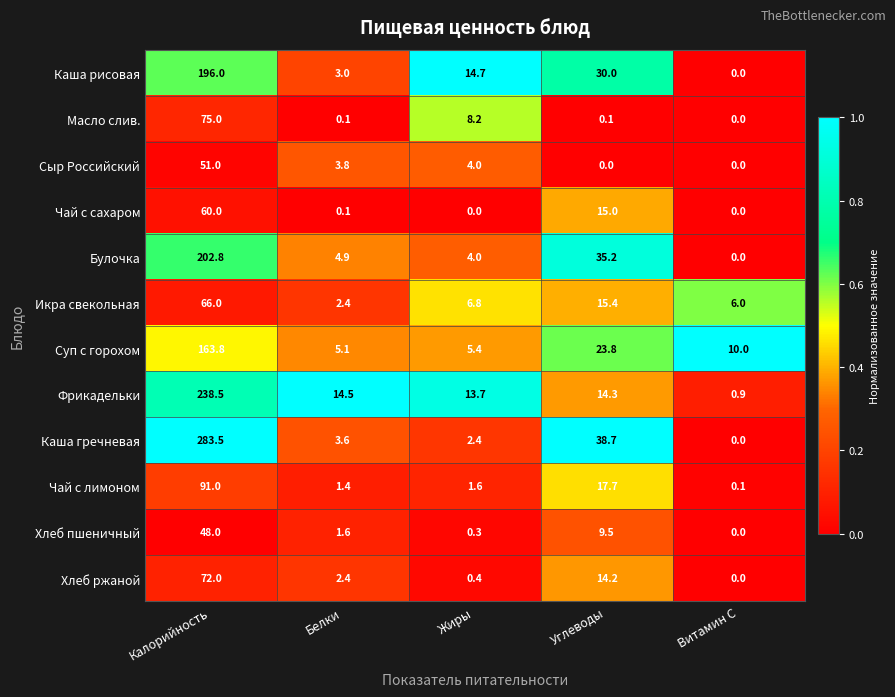

What is the sum of all Суп с горохом values?

208.1